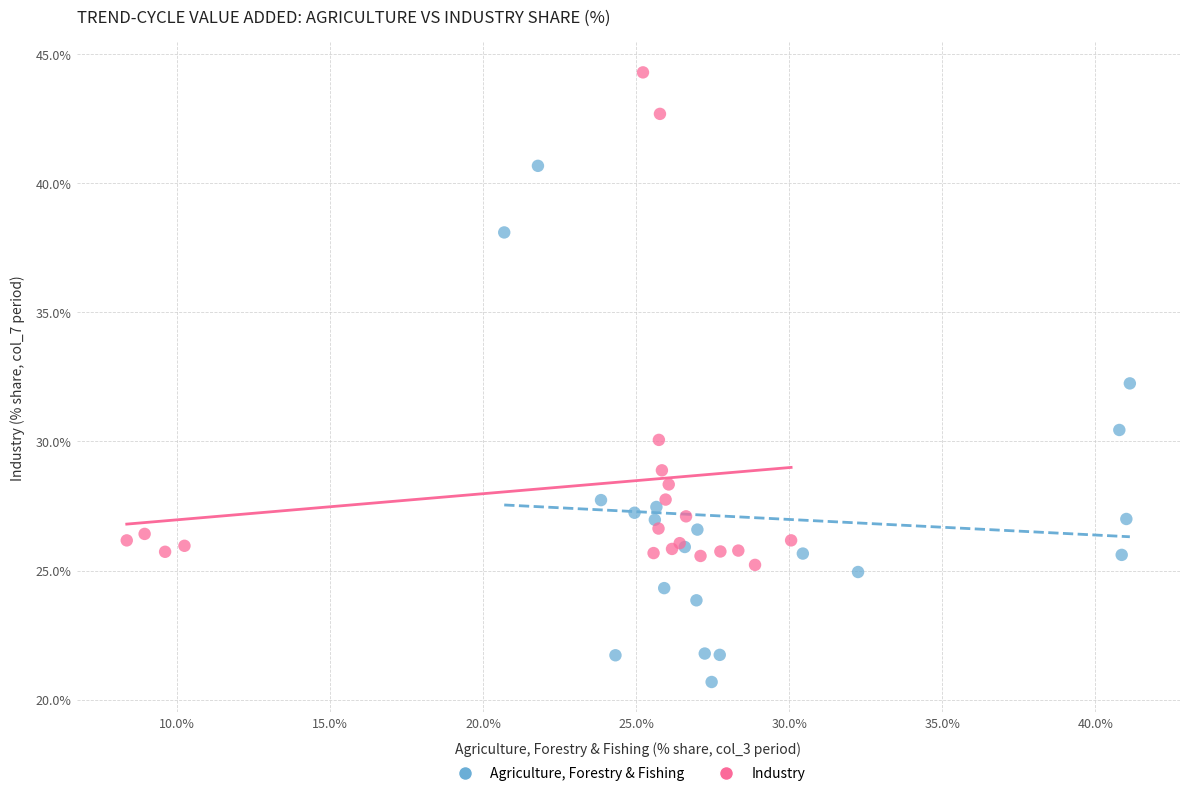

Which series reaches the maximum Y coordinate?

Industry